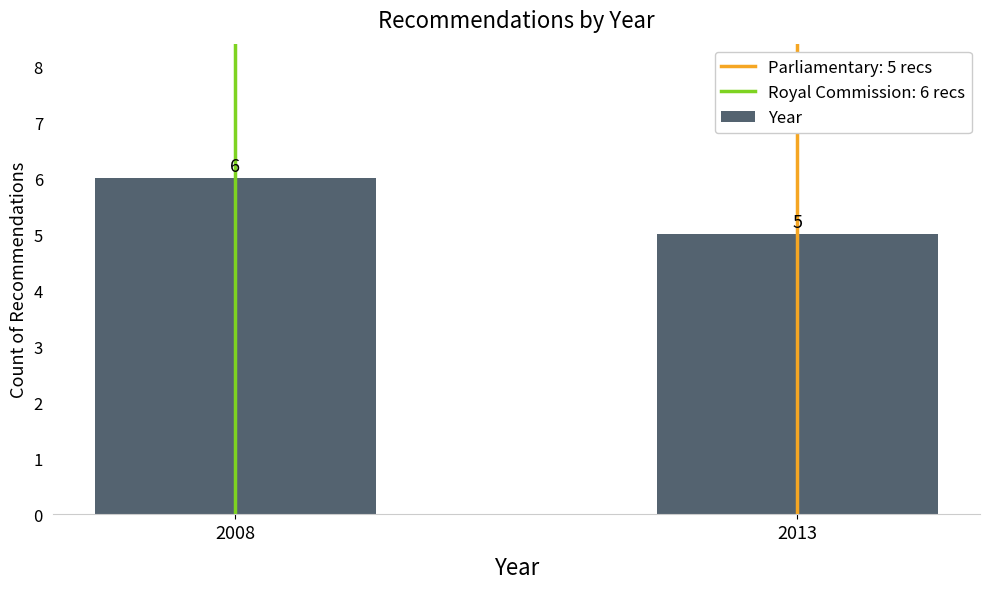

Does the chart contain any negative values?

No